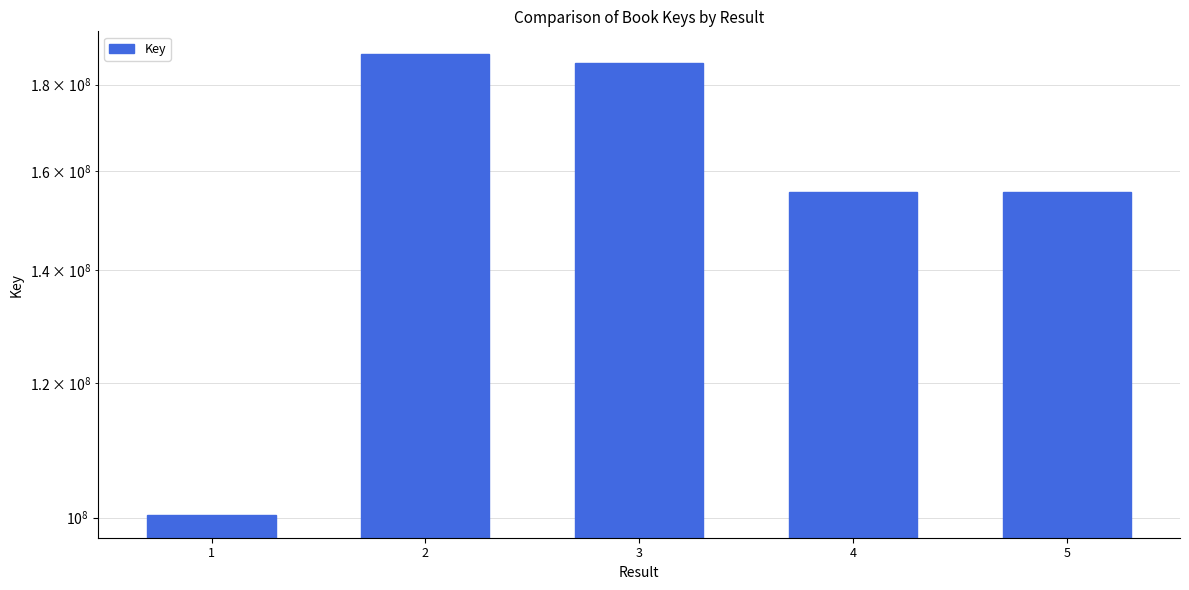

What is the value of the 2nd bar from the left?

187582172